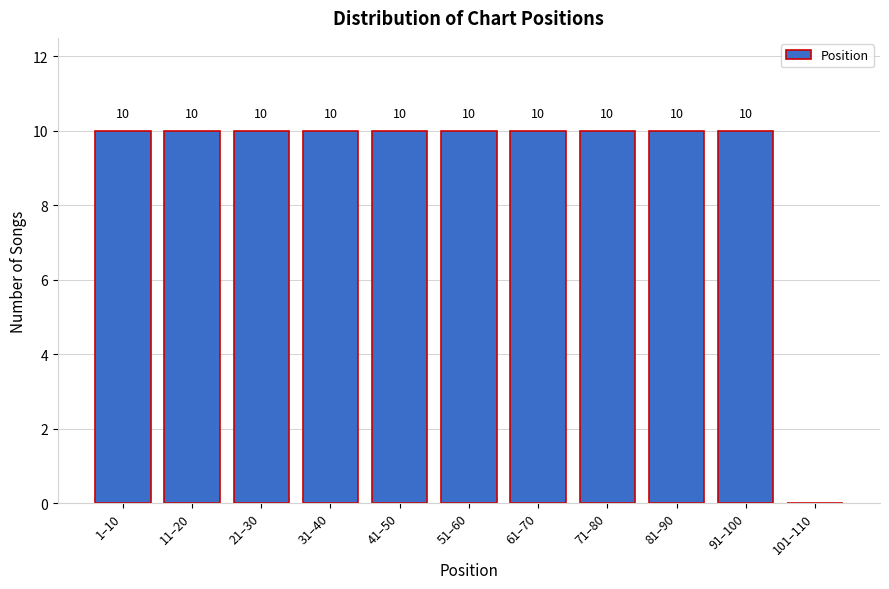

Reading right to left, list all the values displayed in this chart.

101–110=0	91–100=10	81–90=10	71–80=10	61–70=10	51–60=10	41–50=10	31–40=10	21–30=10	11–20=10	1–10=10